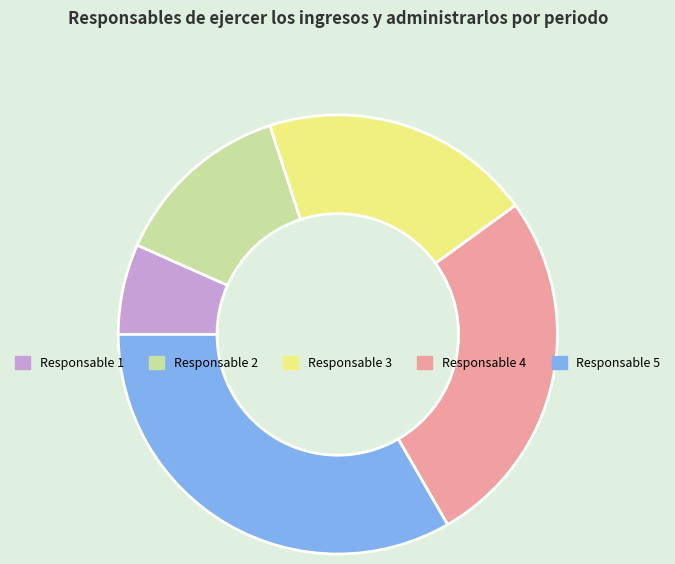

Approximately how many times larger is the value at Responsable 2 compared to Responsable 1?

2.0